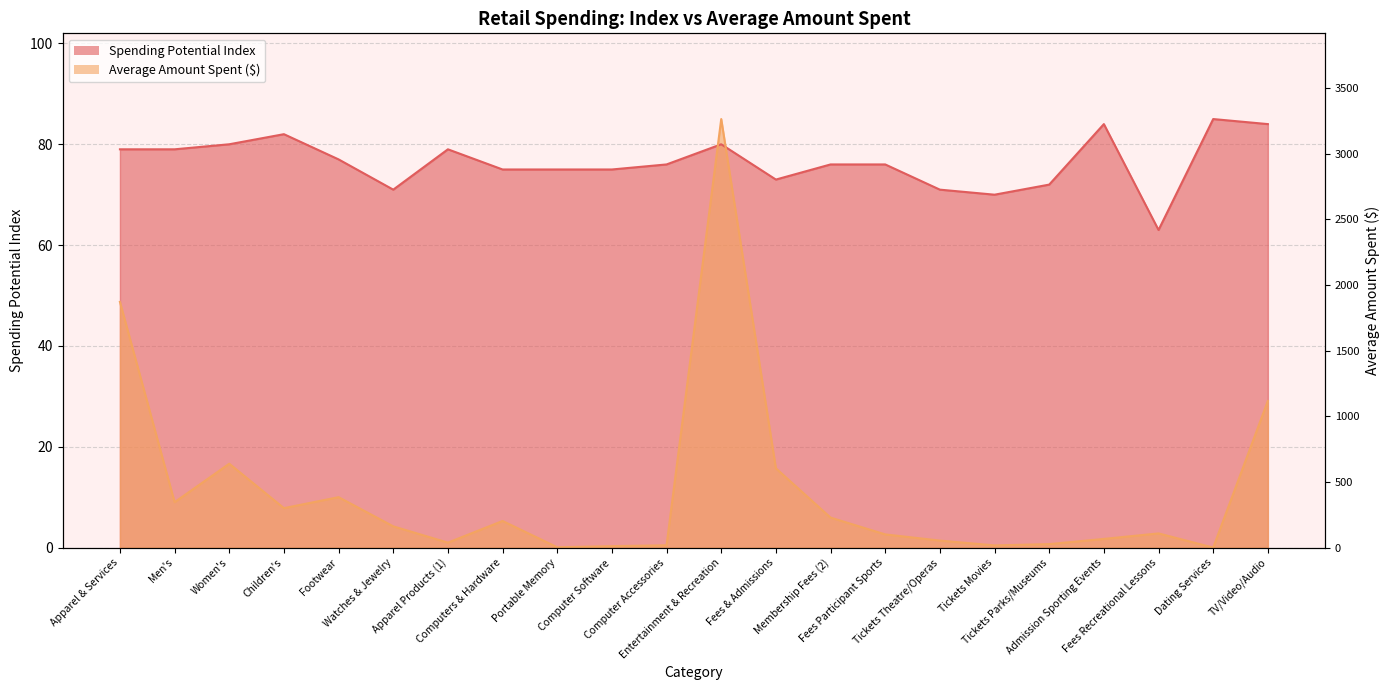

Reading left to right, extract all data points from this chart.

Spending Potential Index: Apparel & Services=79.0	Men's=79.0	Women's=80.0	Children's=82.0	Footwear=77.0	Watches & Jewelry=71.0	Apparel Products (1)=79.0	Computers & Hardware=75.0	Portable Memory=75.0	Computer Software=75.0	Computer Accessories=76.0	Entertainment & Recreation=80.0	Fees & Admissions=73.0	Membership Fees (2)=76.0	Fees Participant Sports=76.0	Tickets Theatre/Operas=71.0	Tickets Movies=70.0	Tickets Parks/Museums=72.0	Admission Sporting Events=84.0	Fees Recreational Lessons=63.0	Dating Services=85.0	TV/Video/Audio=84.0
Average Amount Spent: Apparel & Services=48.7	Men's=9.0	Women's=16.6	Children's=7.8	Footwear=10.0	Watches & Jewelry=4.2	Apparel Products (1)=1.0	Computers & Hardware=5.3	Portable Memory=0.1	Computer Software=0.3	Computer Accessories=0.5	Entertainment & Recreation=85.0	Fees & Admissions=15.7	Membership Fees (2)=6.0	Fees Participant Sports=2.6	Tickets Theatre/Operas=1.4	Tickets Movies=0.4	Tickets Parks/Museums=0.7	Admission Sporting Events=1.7	Fees Recreational Lessons=2.8	Dating Services=0.0	TV/Video/Audio=29.1